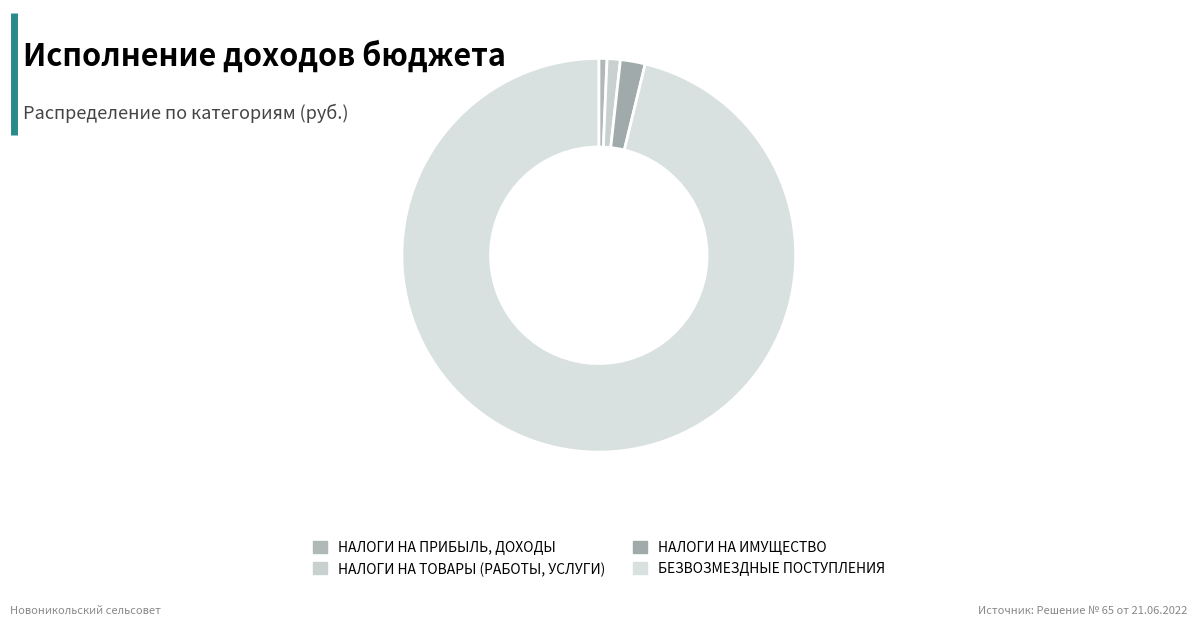

Approximately how many times larger is the value at НАЛОГИ НА ПРИБЫЛЬ, ДОХОДЫ compared to НАЛОГИ НА ТОВАРЫ (РАБОТЫ, УСЛУГИ)?

0.6